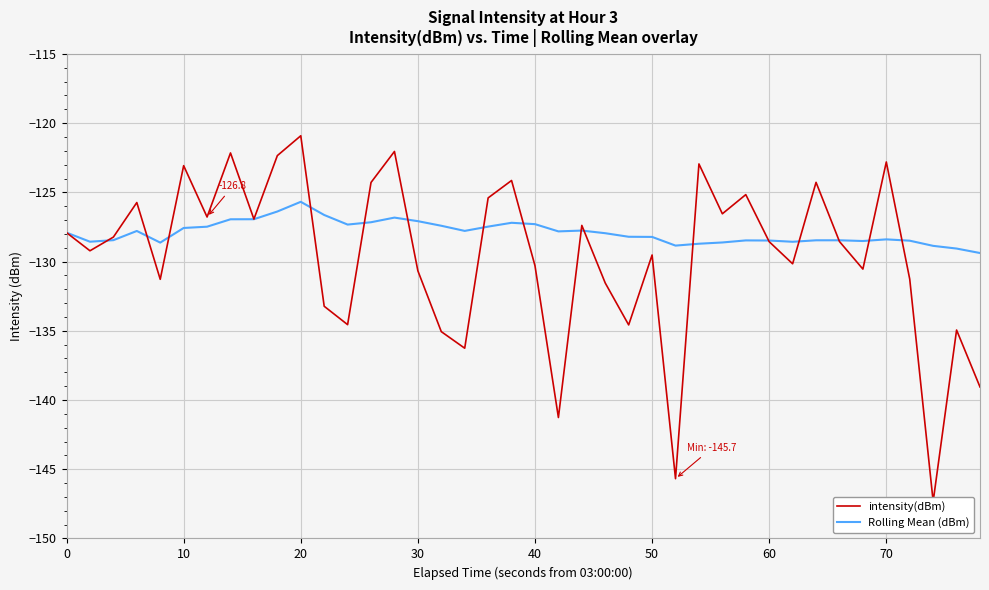

What is the difference between the second highest and second lowest values in the intensity(dBm) series?

23.6